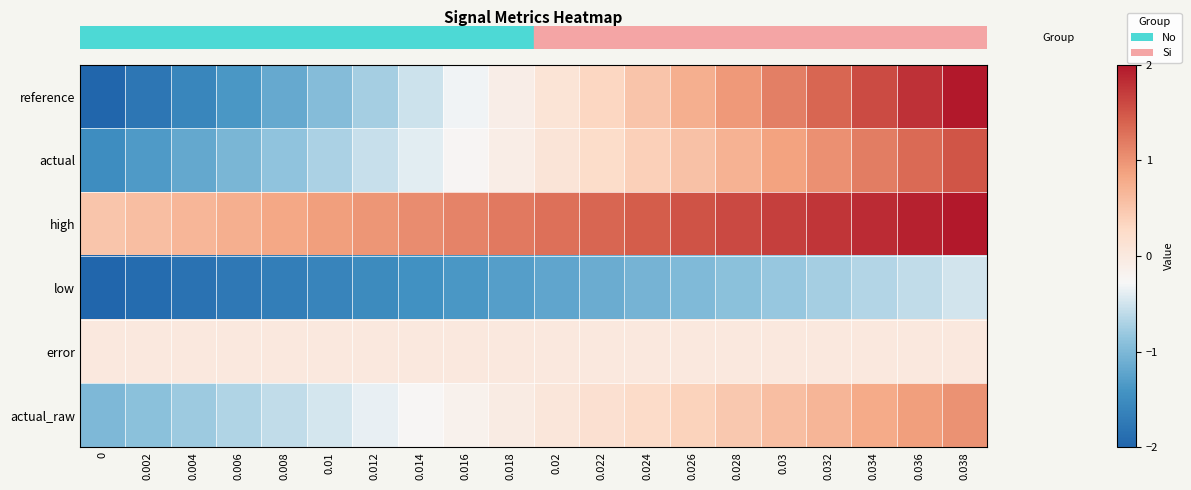

How many data points does each series have?

20